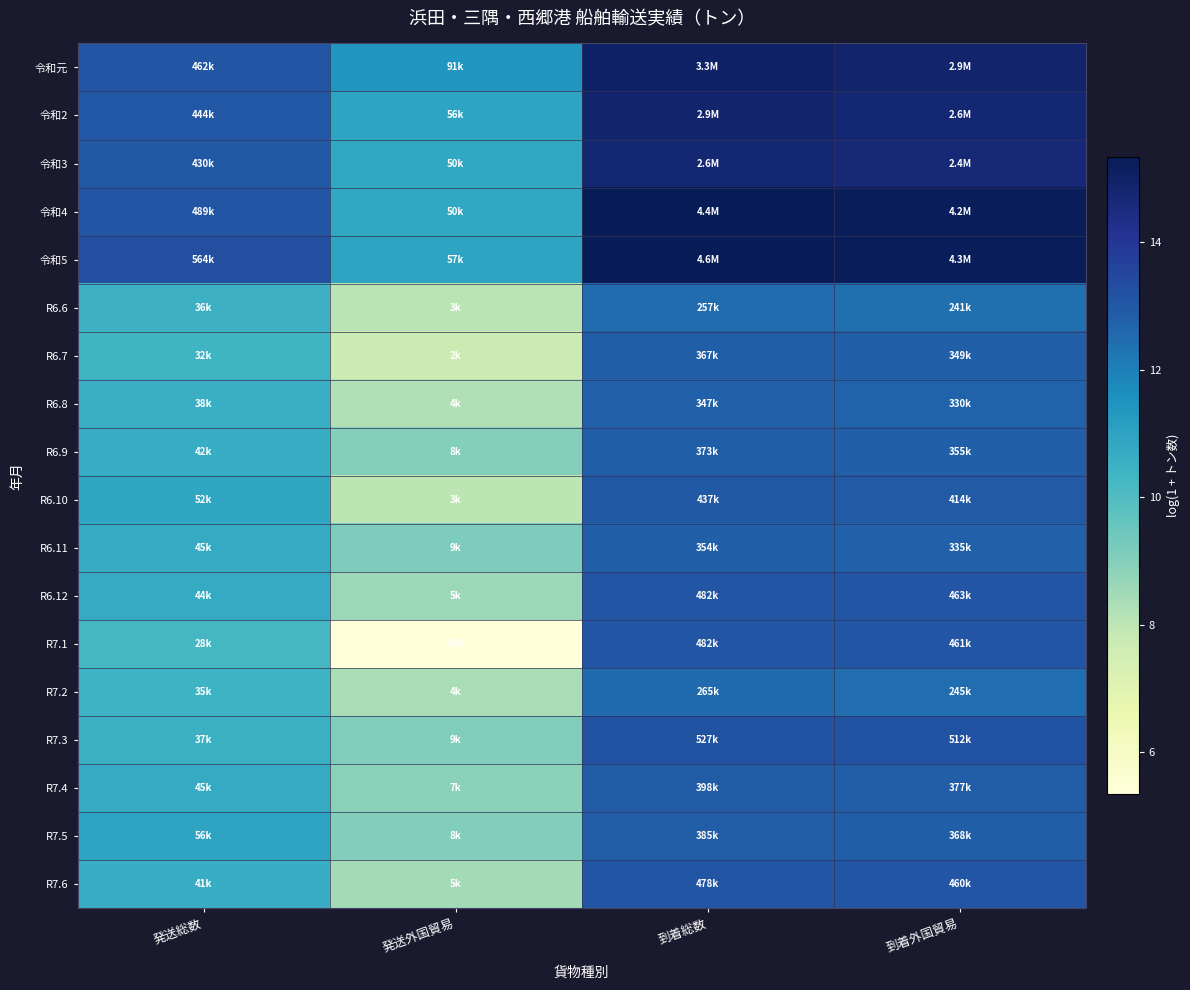

At which label does R6.12 first exceed 13?

到着総数